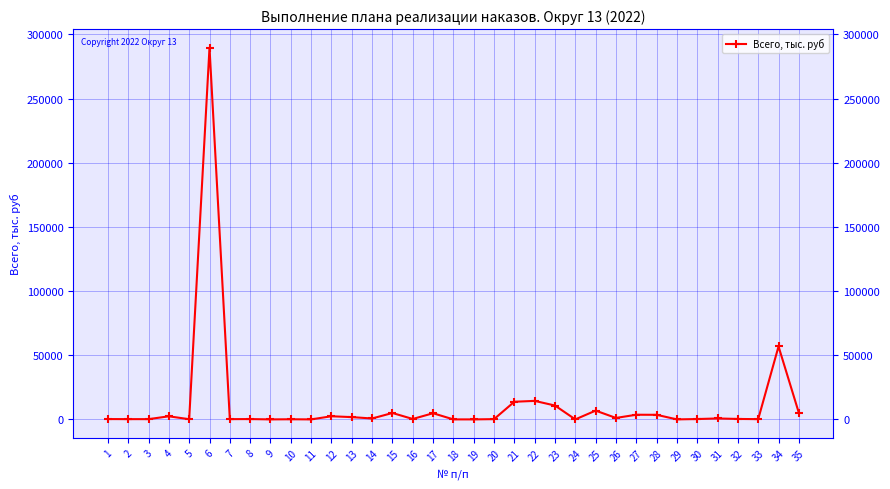

What is the value of the 31st point from the left?

731.5